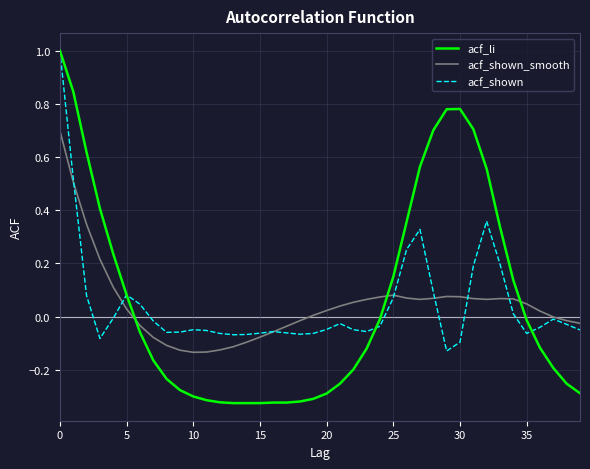

Which series has the largest range (max minus min)?

acf_li